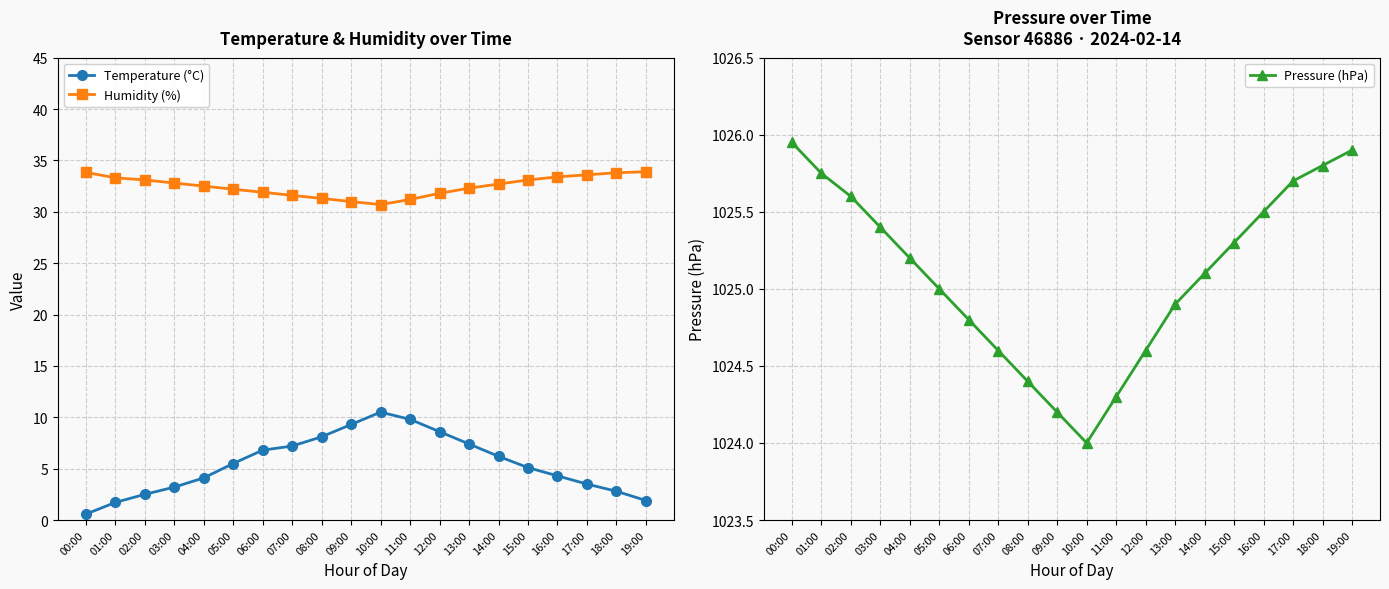

What is the label of the 4th point from the left?

03:00